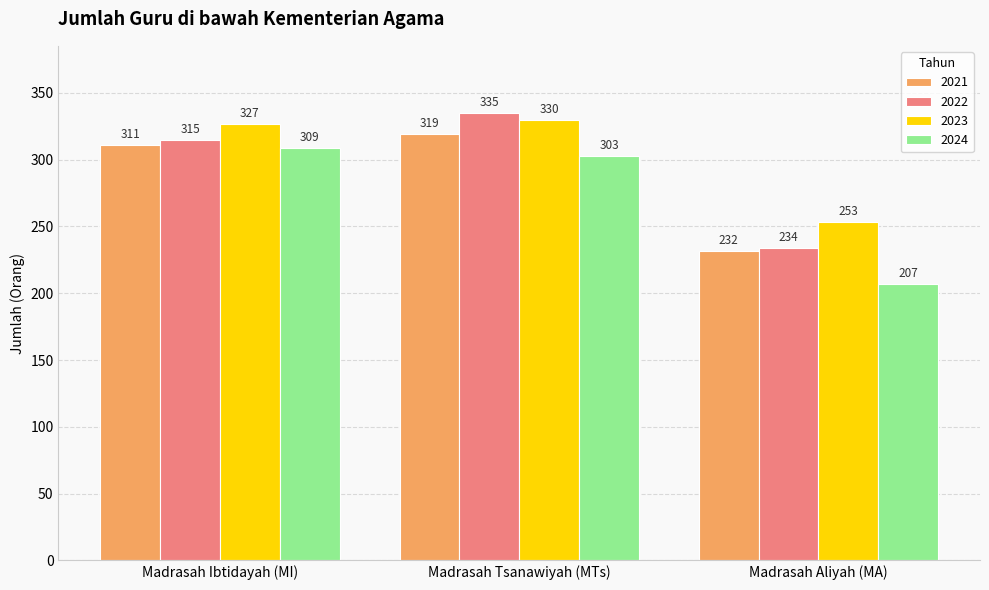

What is the total value across all series at Madrasah Ibtidayah (MI)?

1262